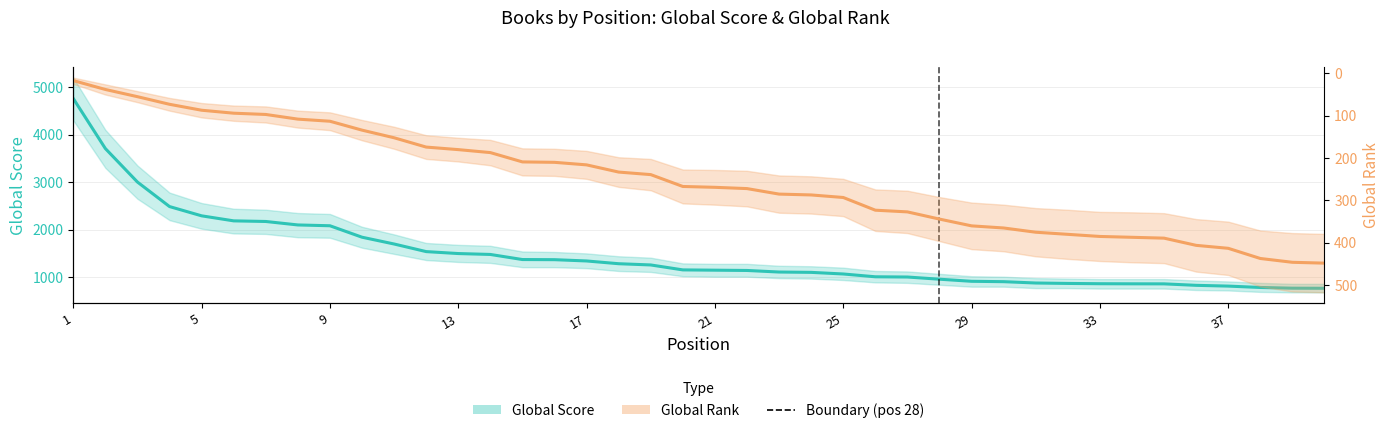

Does the chart display data point markers on the line(s)?

No